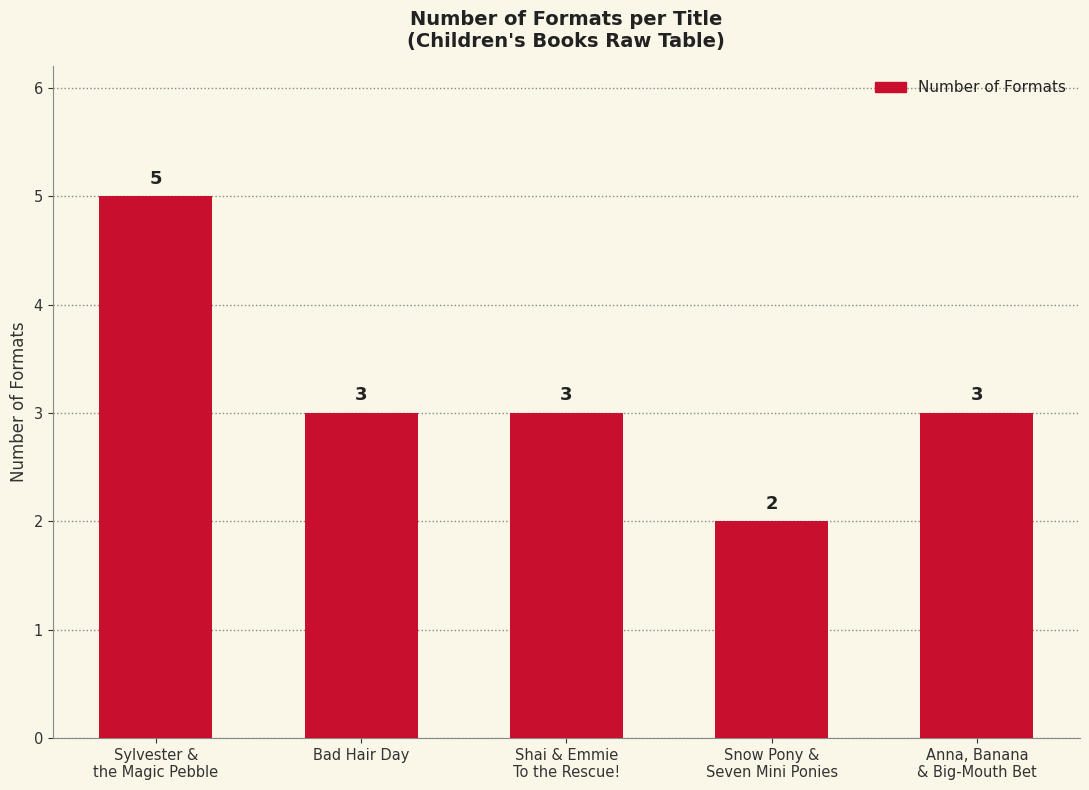

Does the chart contain stacked bars?

No